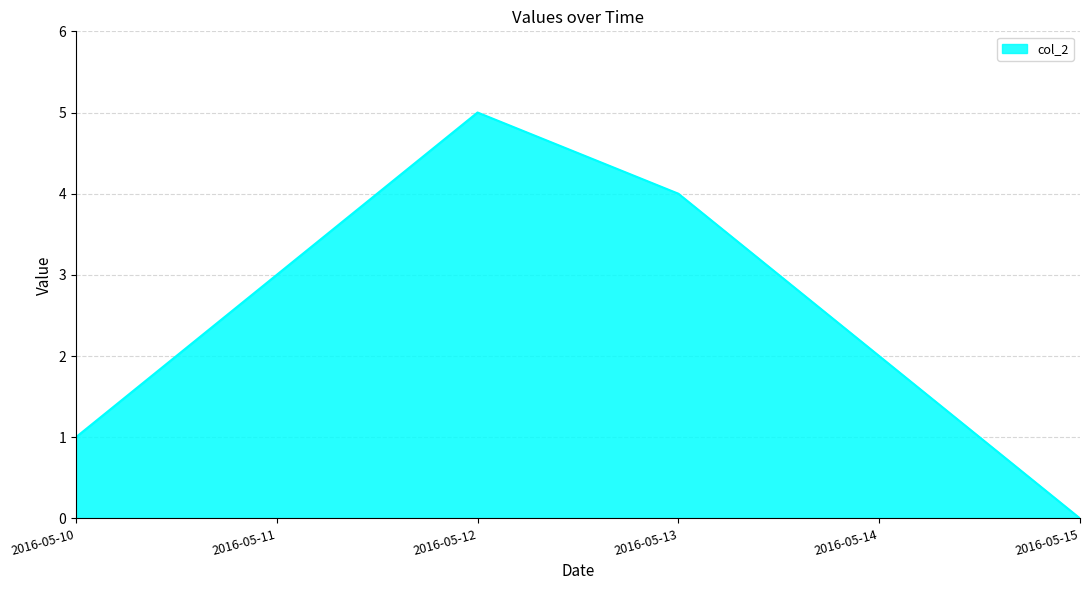

How many values are below 3?

3